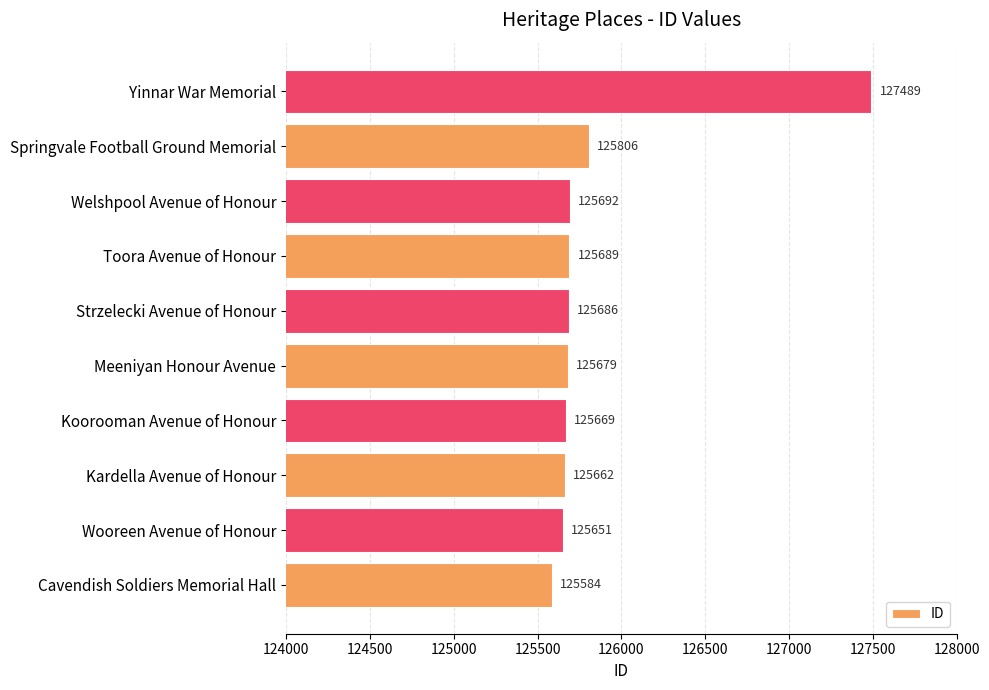

The value at Yinnar War Memorial is 210624. True or false?

False